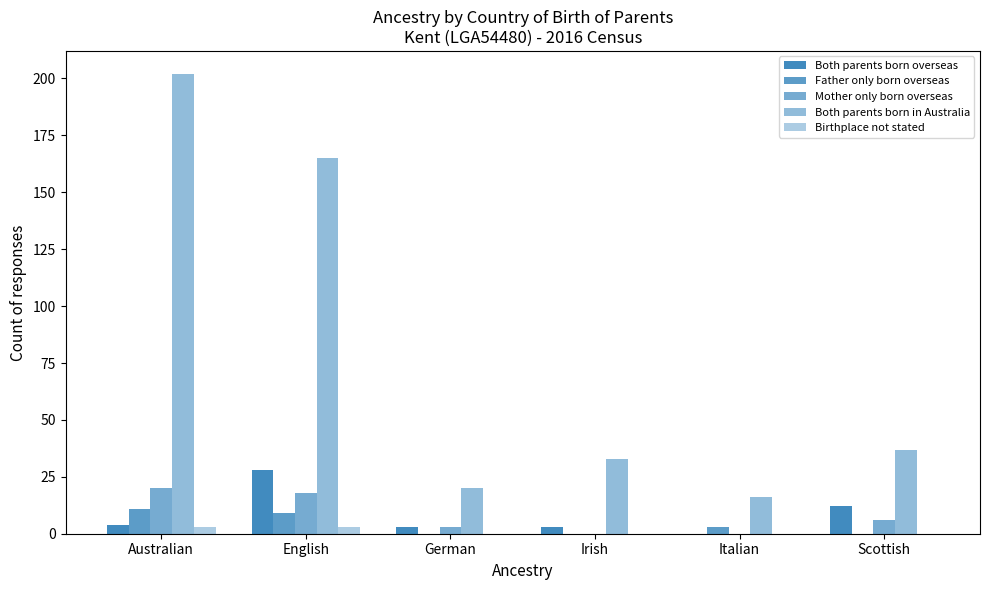

What is the difference between the Both parents born overseas values at Italian and English?

28